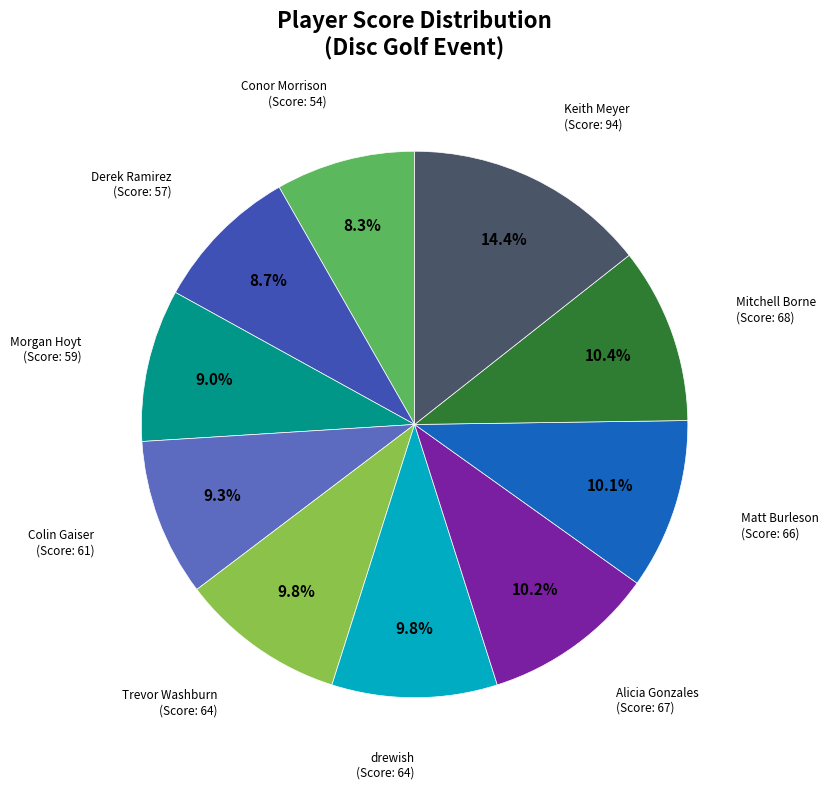

To the nearest percent, what is the combined percentage of Keith Meyer and Trevor Washburn?

24%